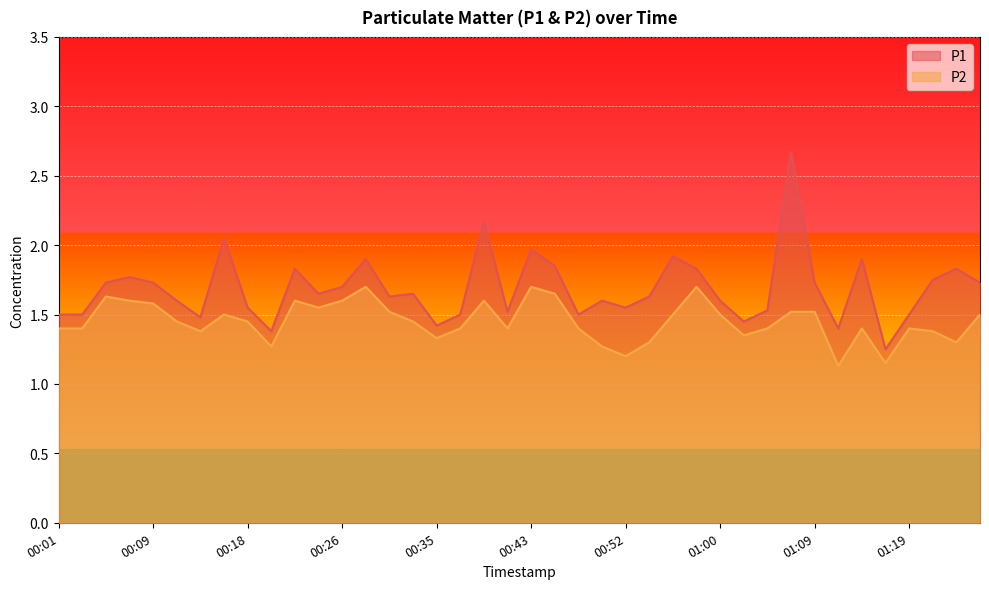

What is the value of the P1 point at the 1st from the left?

1.5